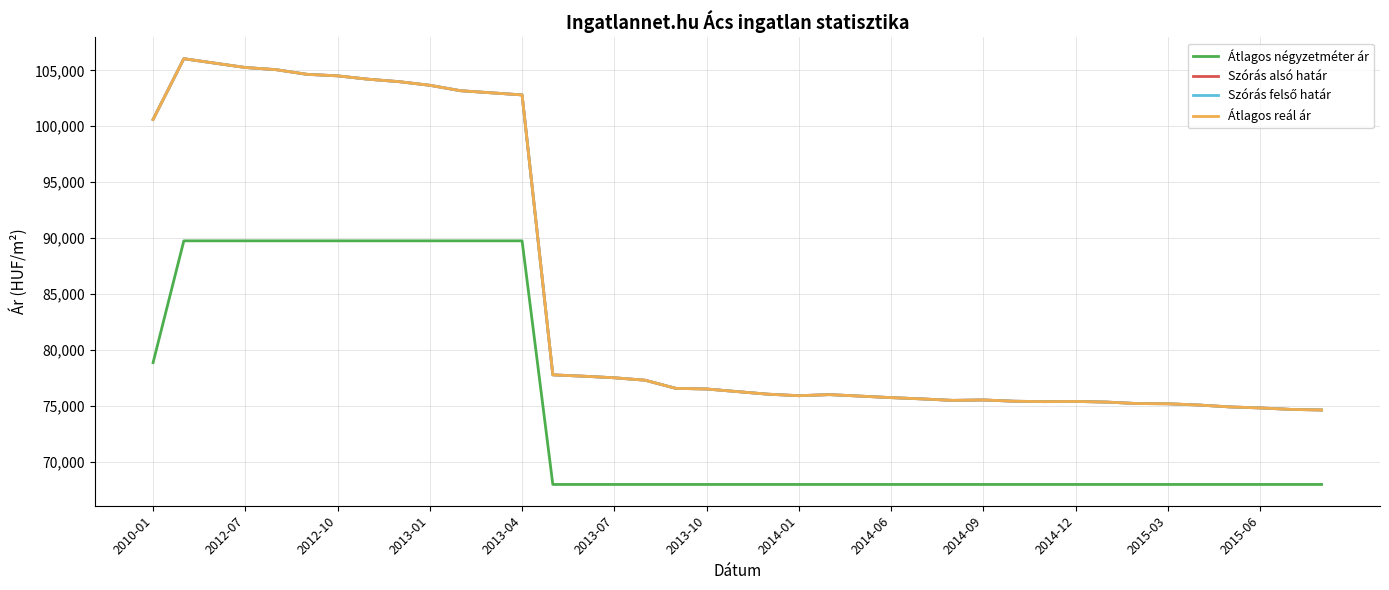

What is the difference between the maximum and second lowest values in the Szórás felső határ series?

31375